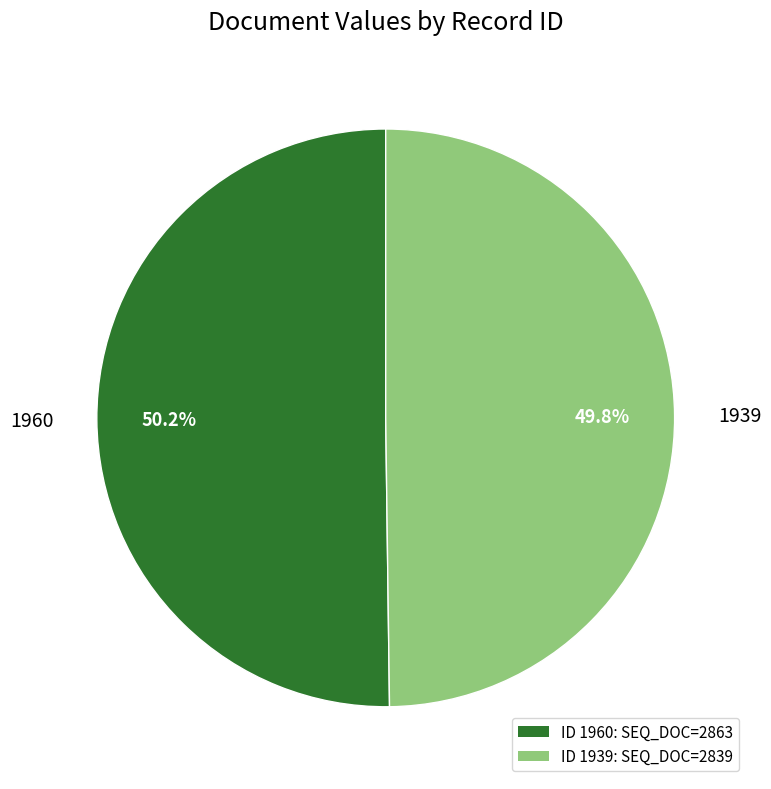

How much of the chart is everything except 1939?

50.2%